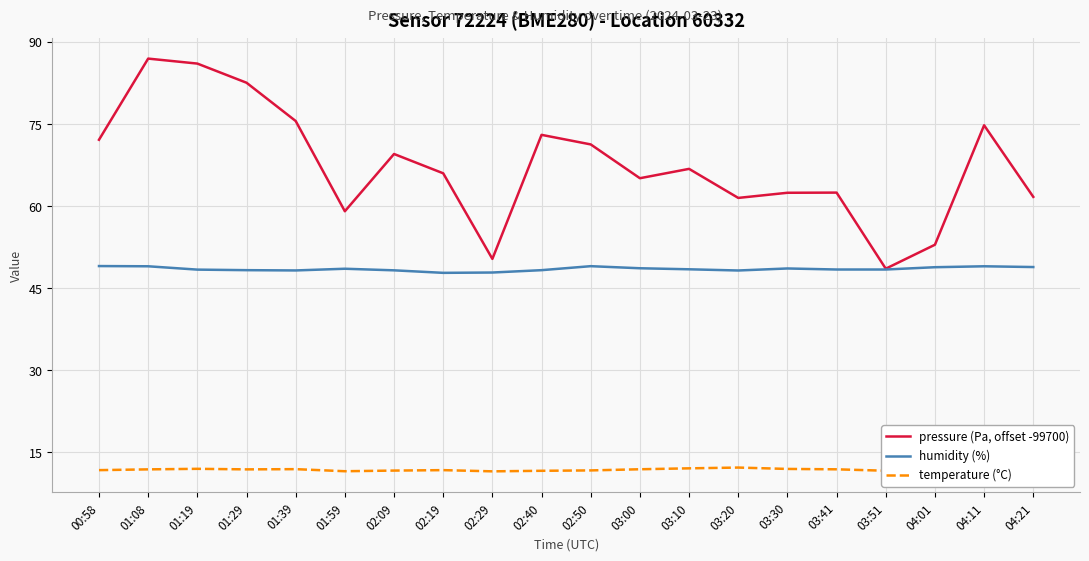

At which category does temperature (°C) reach its first local peak?

01:19